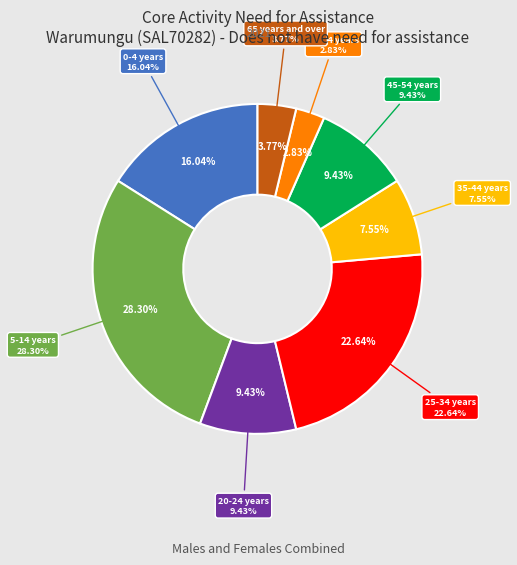

Which category has the smallest portion of the pie?

55-64 years